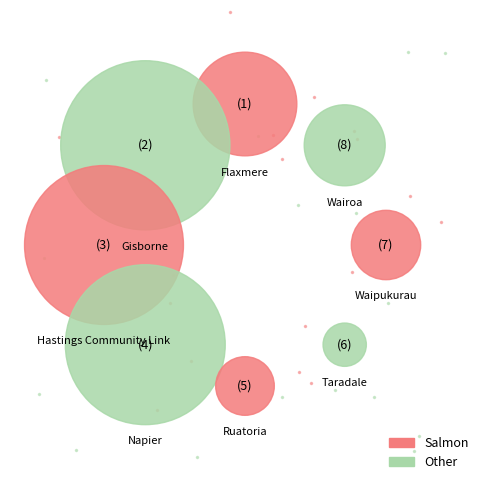

Is it true that Napier is 24% of the pie?

True